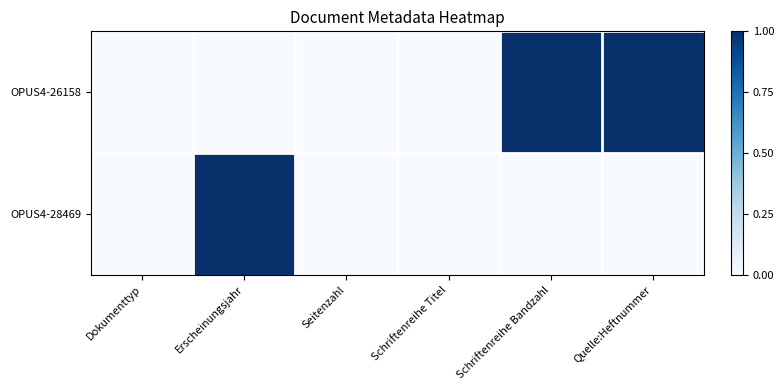

Reading left to right, transcribe all the data shown in this chart.

OPUS4-26158: Dokumenttyp=0	Erscheinungsjahr=0	Seitenzahl=0	Schriftenreihe Titel=0	Schriftenreihe Bandzahl=1	Quelle:Heftnummer=1
OPUS4-28469: Dokumenttyp=0	Erscheinungsjahr=1	Seitenzahl=0	Schriftenreihe Titel=0	Schriftenreihe Bandzahl=0	Quelle:Heftnummer=0